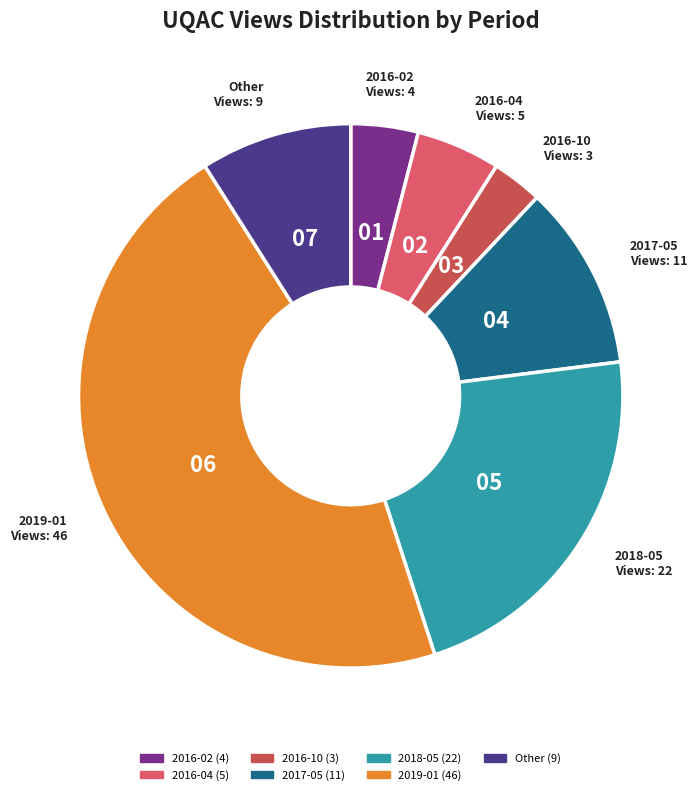

Is it true that 2016-10 is 3% of the pie?

True